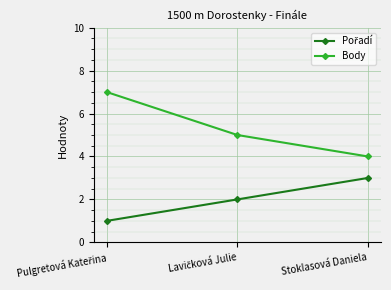

Which series has the largest total across all categories?

Body